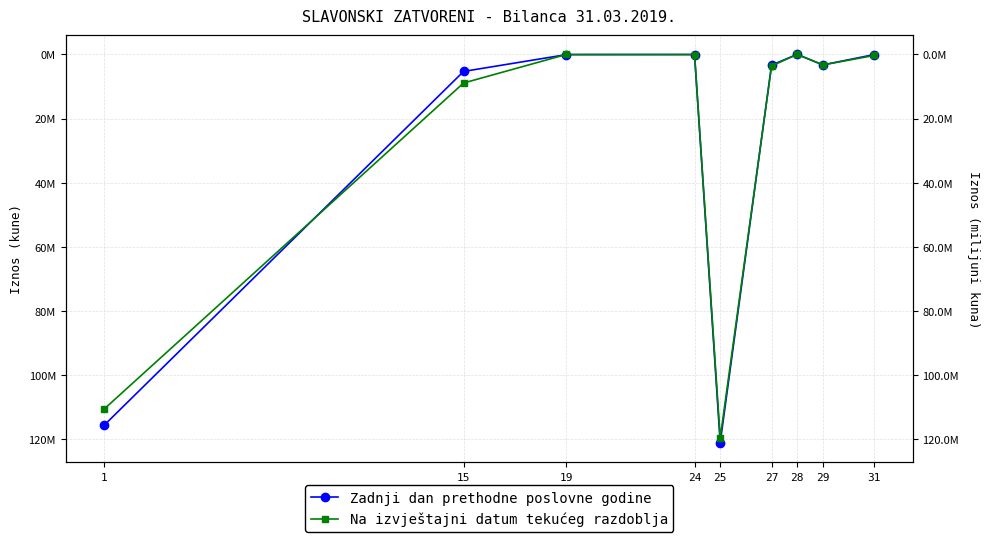

What is the smallest value displayed?

406